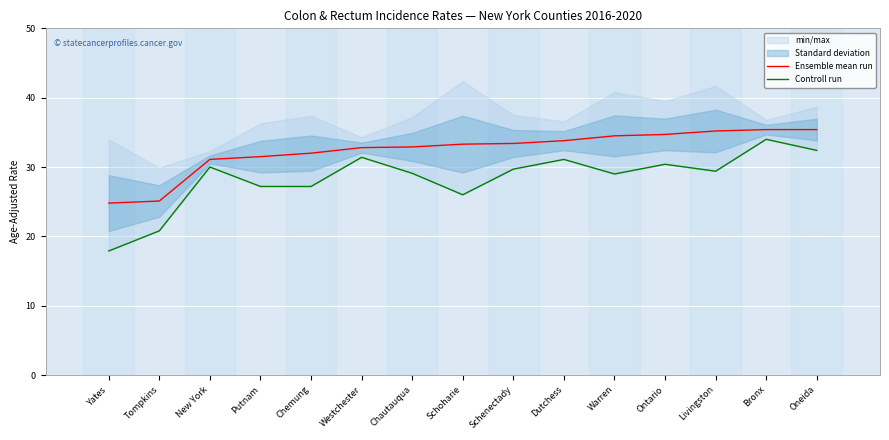

How many lines are shown in the chart?

2